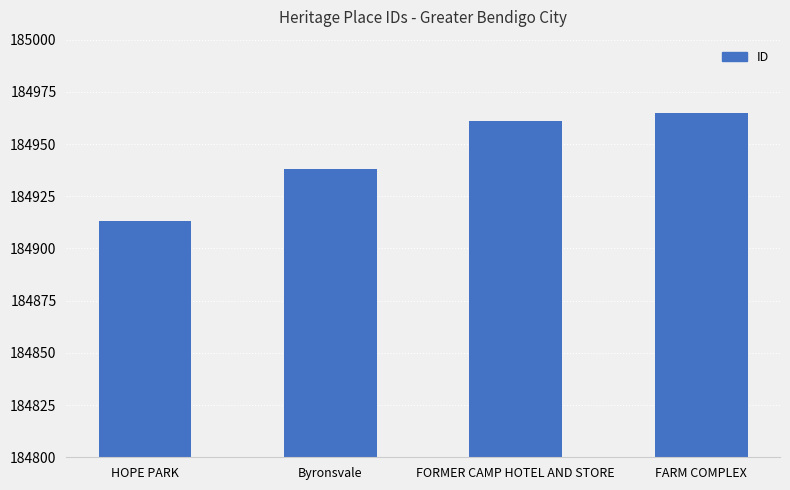

Is it true that the value at FORMER CAMP HOTEL AND STORE is 184961?

True